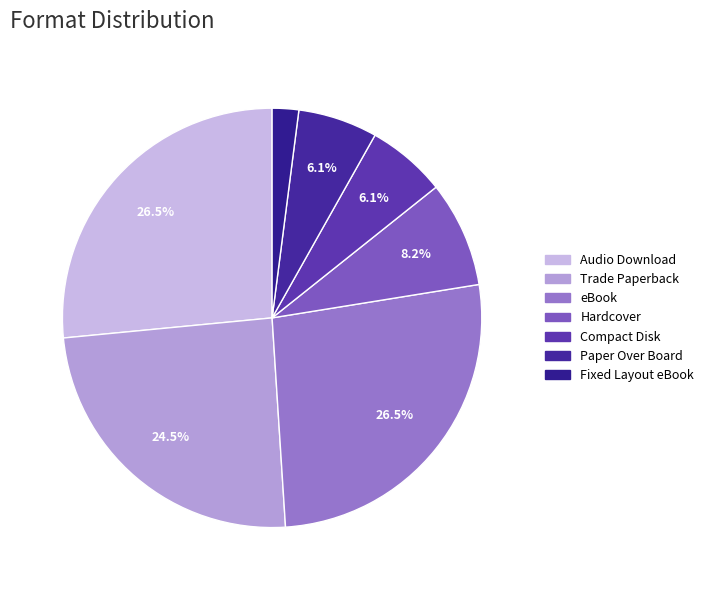

Is eBook the majority of the pie?

No